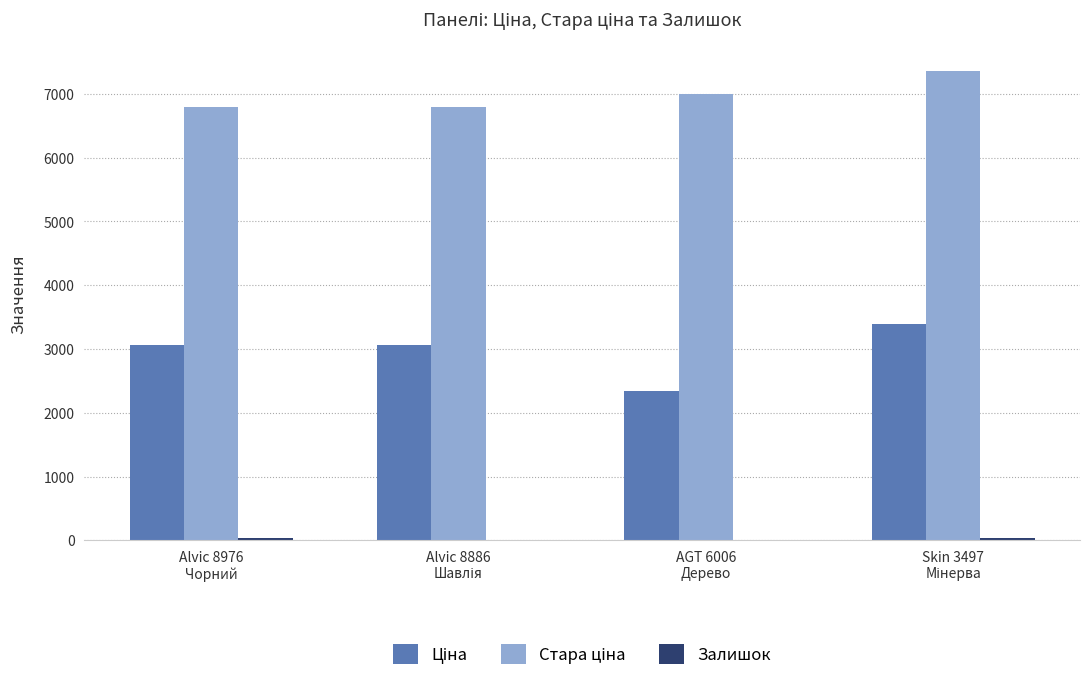

Reading left to right, extract all data points from this chart.

Ціна: Alvic 8976
Чорний=3059.7	Alvic 8886
Шавлія=3059.7	AGT 6006
Дерево=2340.3	Skin 3497
Мінерва=3385.7
Стара ціна: Alvic 8976
Чорний=6799.2	Alvic 8886
Шавлія=6799.2	AGT 6006
Дерево=7002.7	Skin 3497
Мінерва=7360.2
Залишок: Alvic 8976
Чорний=31.0	Alvic 8886
Шавлія=9.0	AGT 6006
Дерево=4.0	Skin 3497
Мінерва=43.0